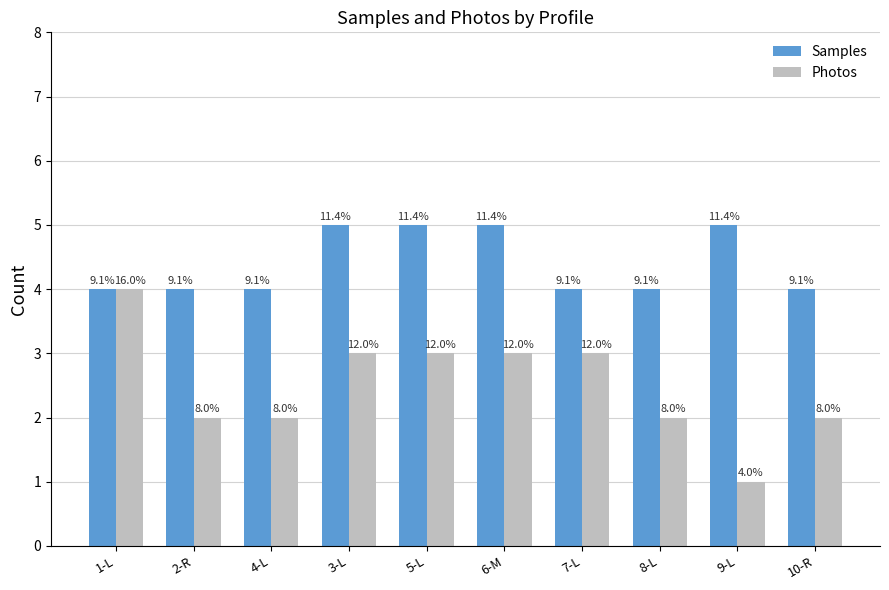

The Samples series shows 6 at 10-R. True or false?

False